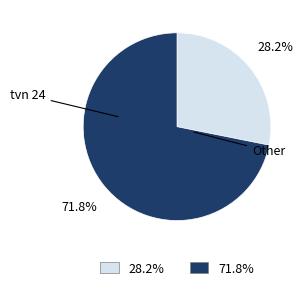

Is there a majority slice in this chart?

Yes